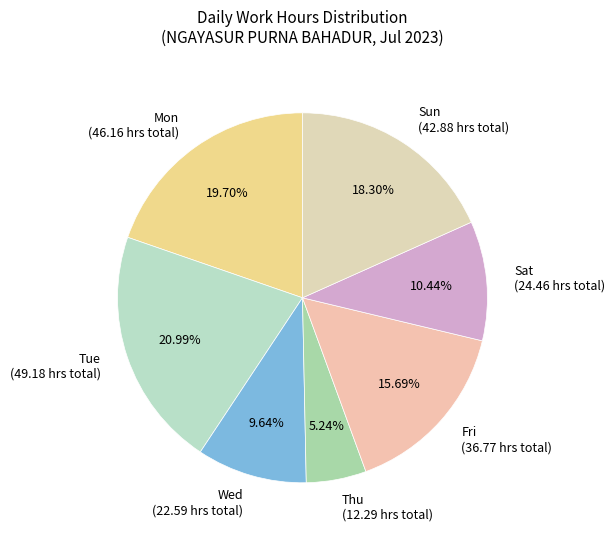

Which category has the smallest portion of the pie?

Thu (12.29 hrs total)